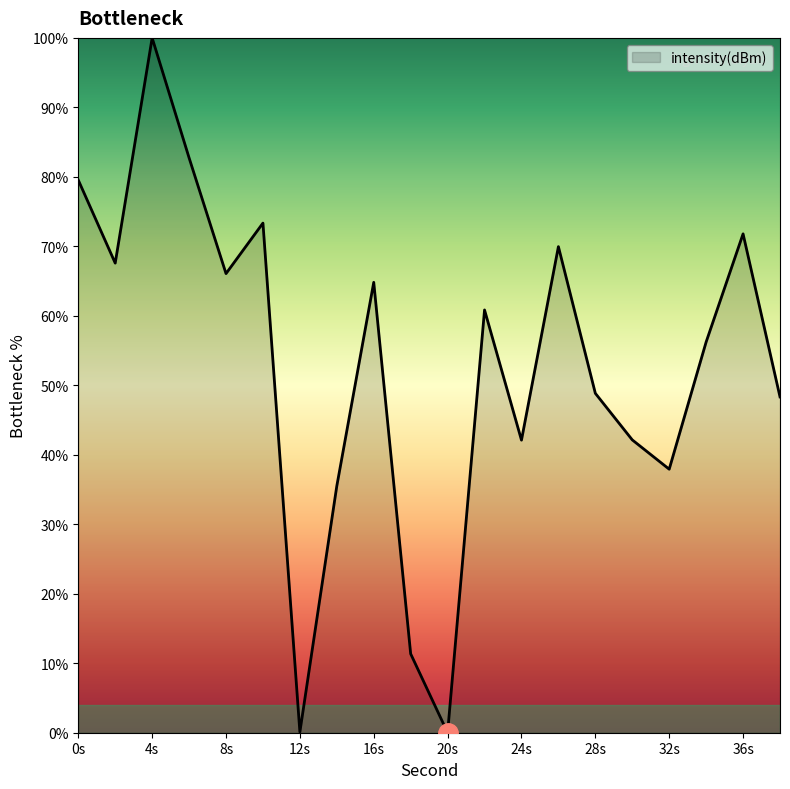

What is the difference between the second highest and second lowest values?

82.6